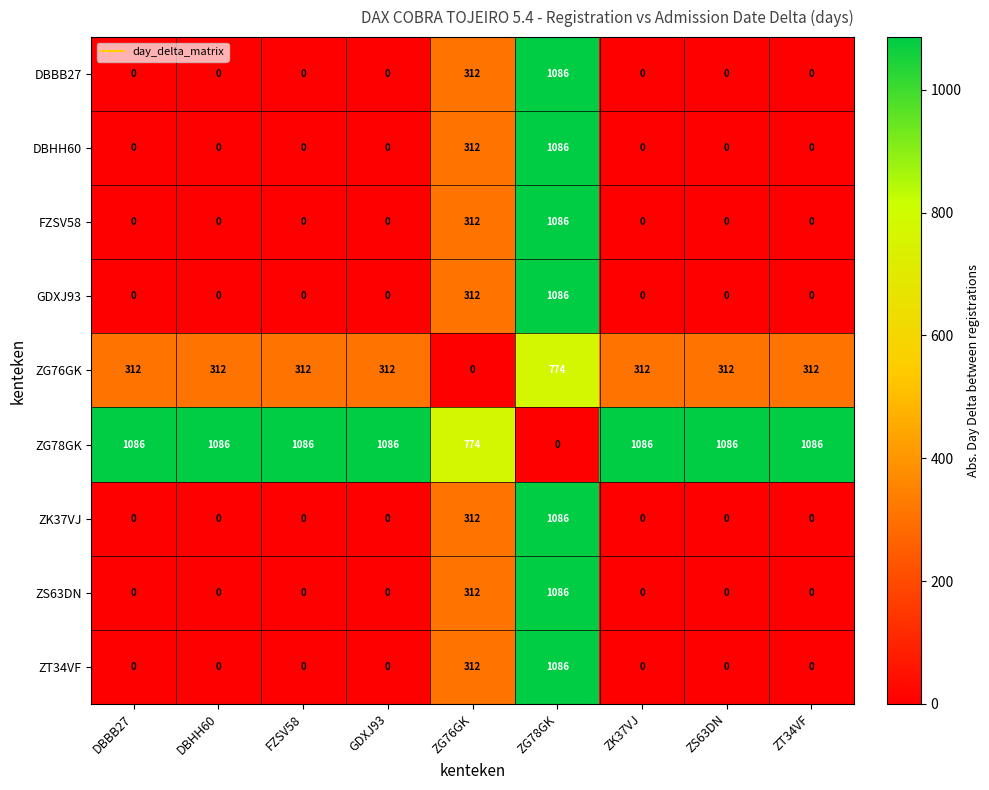

What is the maximum value shown in the chart?

1086